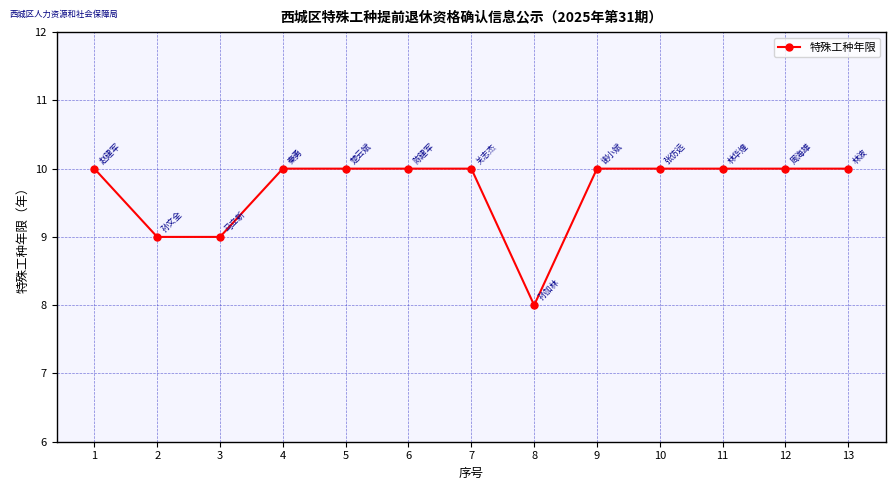

What is the average value?

10